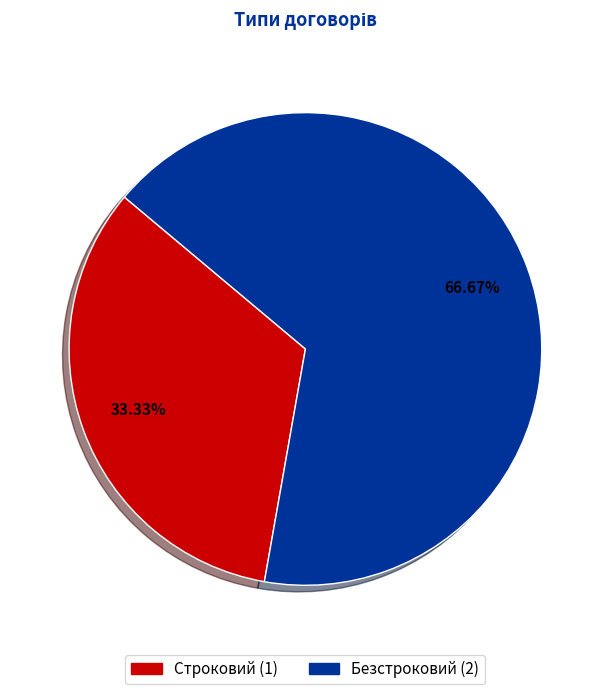

Count the number of slices in the pie.

2